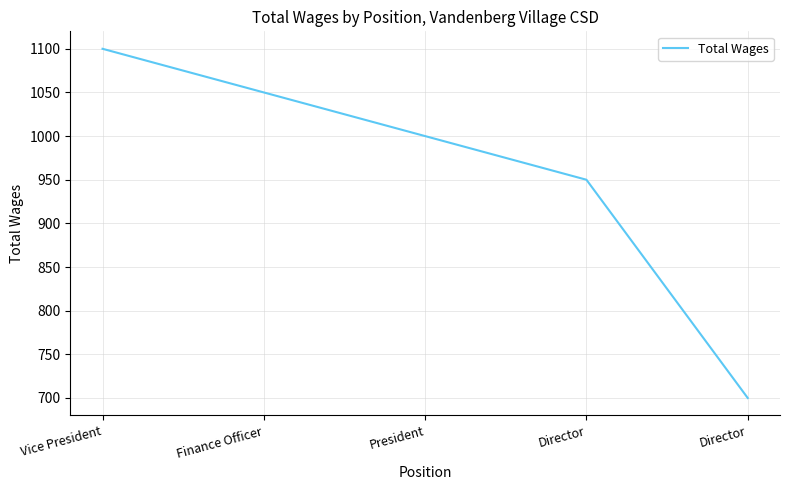

Does the chart display data point markers on the line(s)?

No